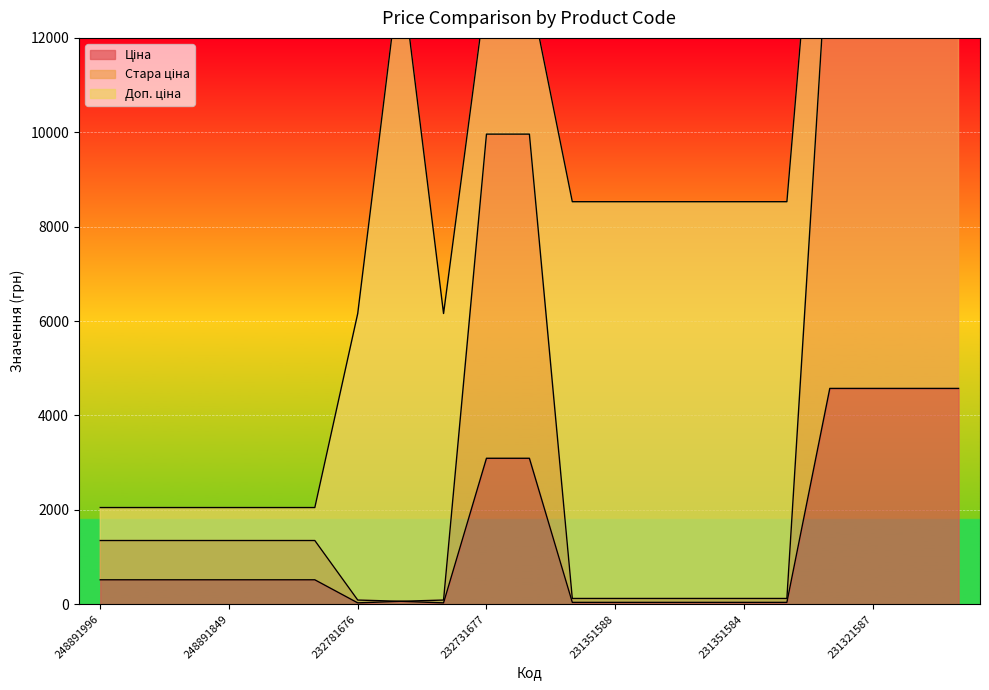

Which series has the widest spread of values?

Стара ціна